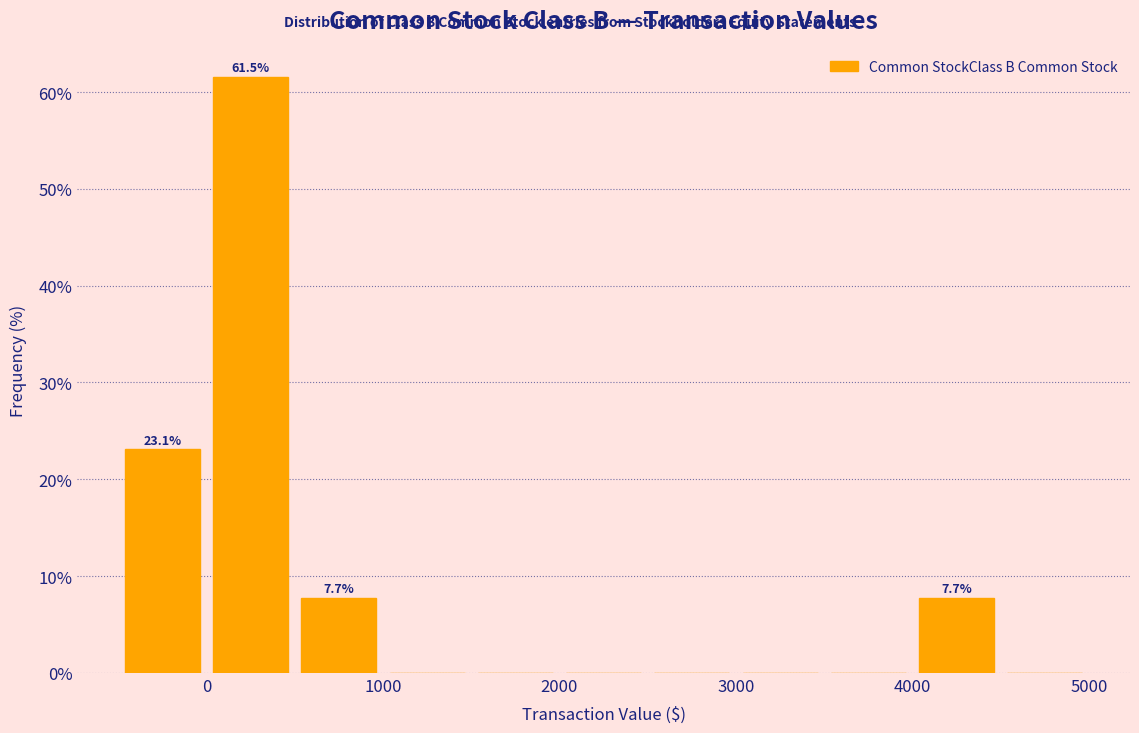

Which range on the x-axis has the tallest bar?

0 to 500